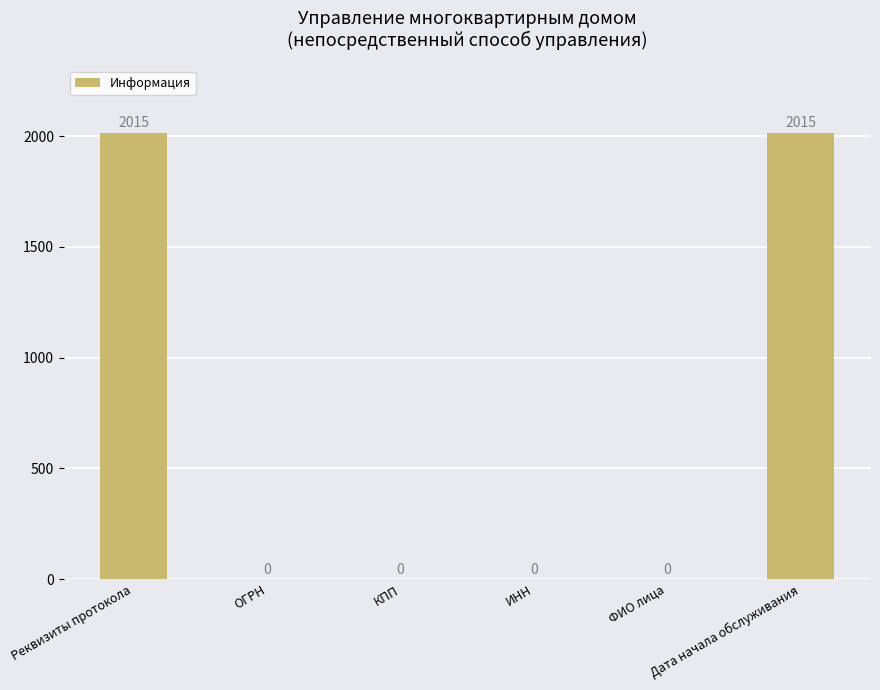

How many values are between 0 and 2015?

6